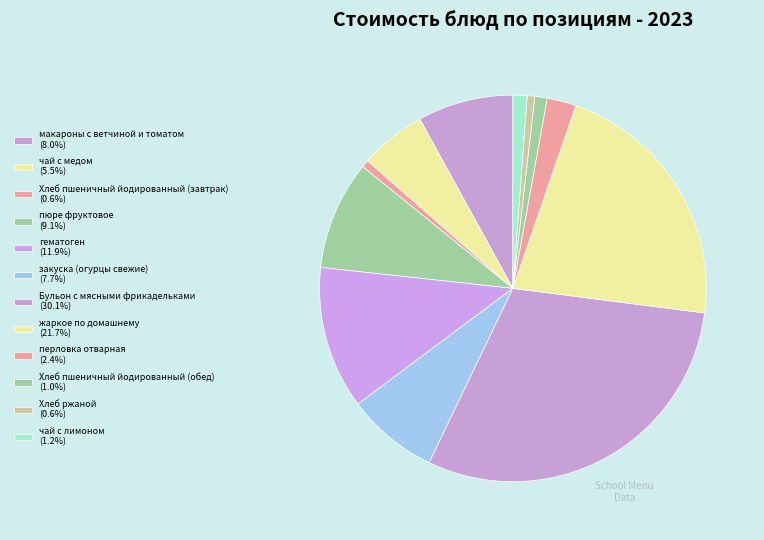

Combined, what portion of the pie is закуска (огурцы свежие) and жаркое по домашнему?

29.4%